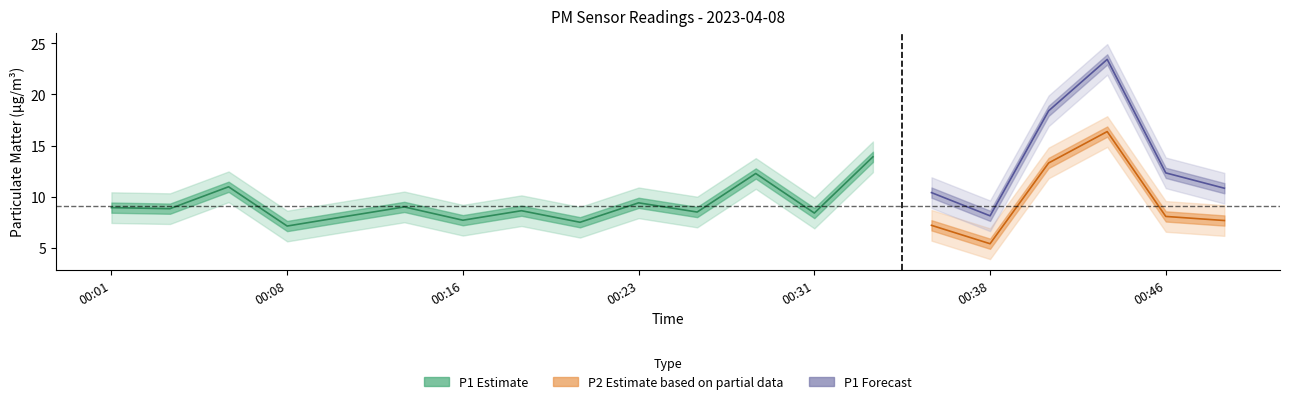

What is the difference between the second highest and minimum values in the P1 series?

11.3